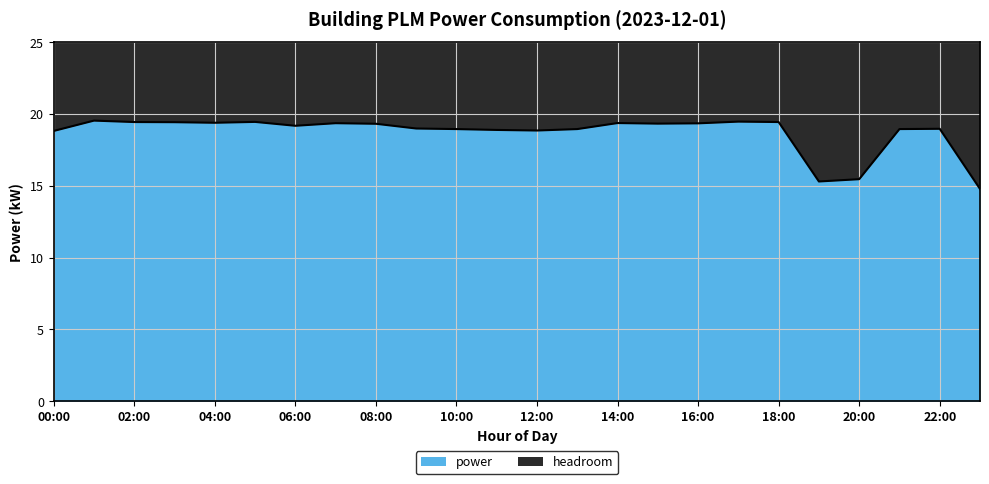

How many data points are above 19?

13